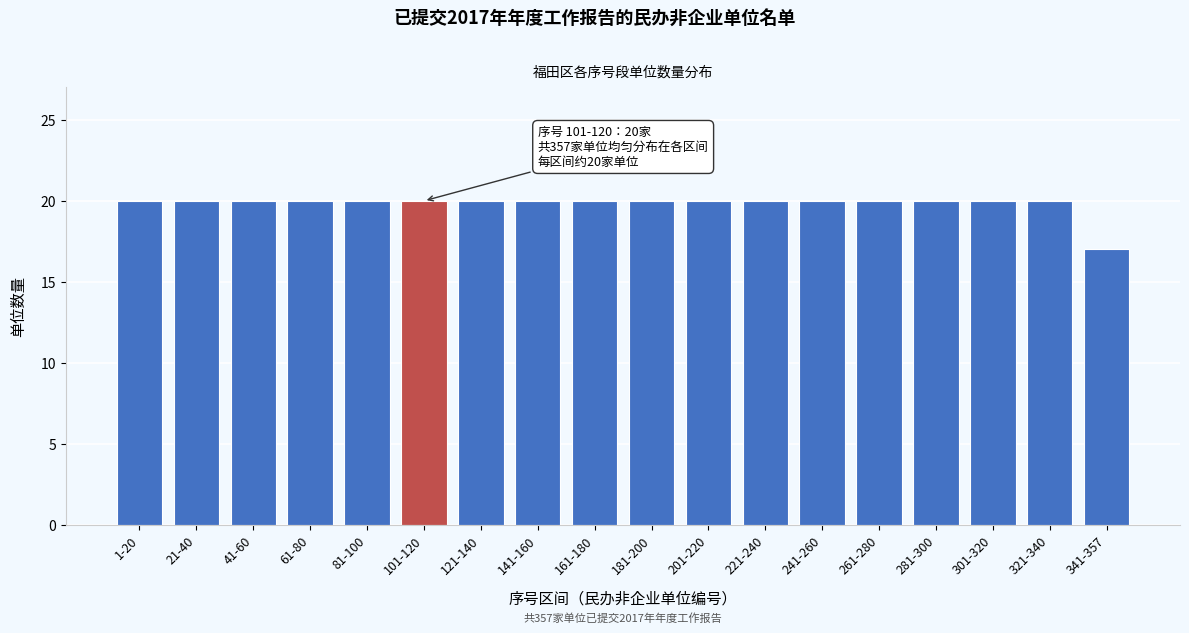

Reading left to right, extract all data points from this chart.

20	20	20	20	20	20	20	20	20	20	20	20	20	20	20	20	20	17